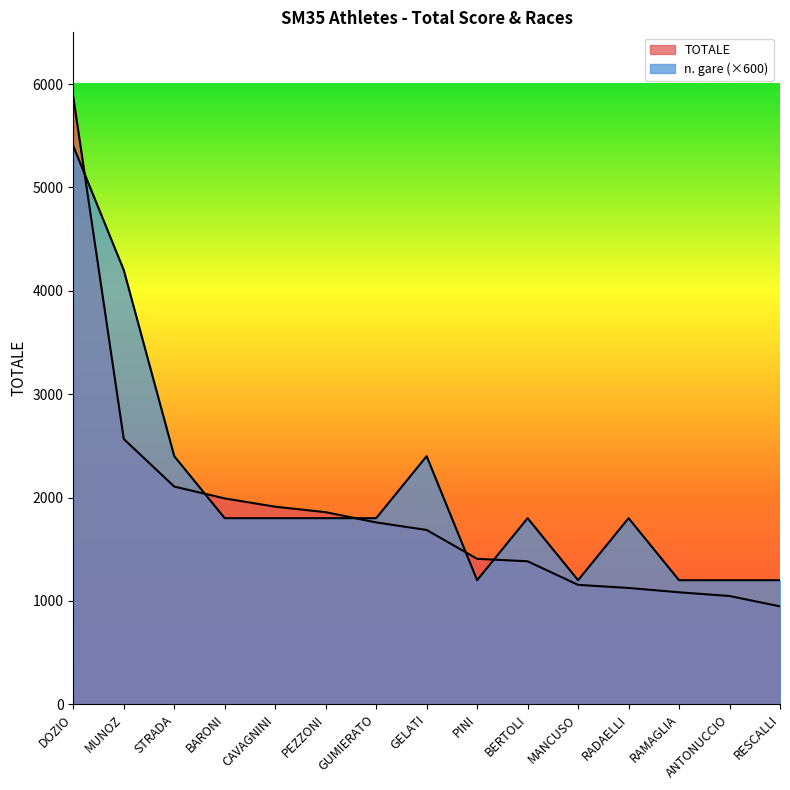

True or false: n. gare has more than 0 points higher than both neighbors.

True